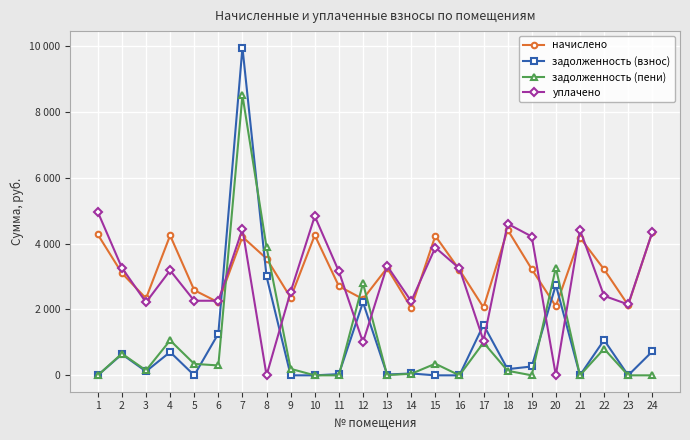

What are all the series names shown in the legend?

начислено, задолженность (взнос), задолженность (пени), уплачено